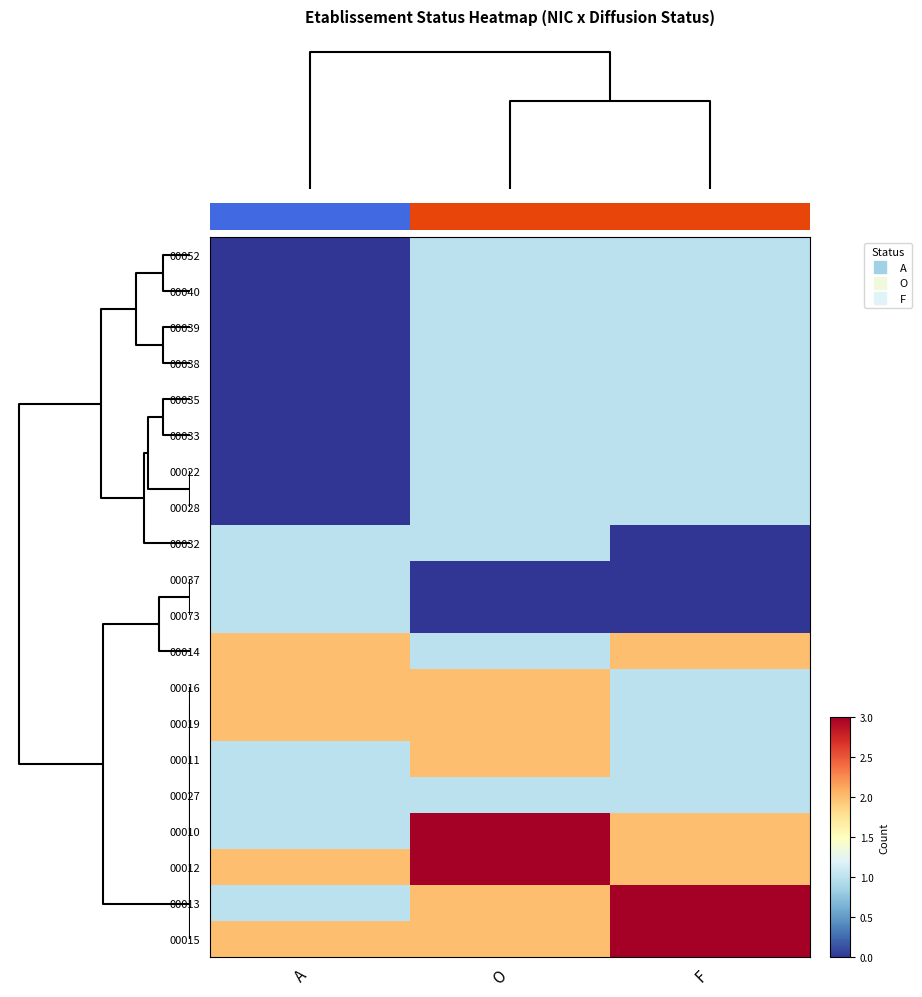

What is the difference between the maximum and minimum values in the 00073 series?

1